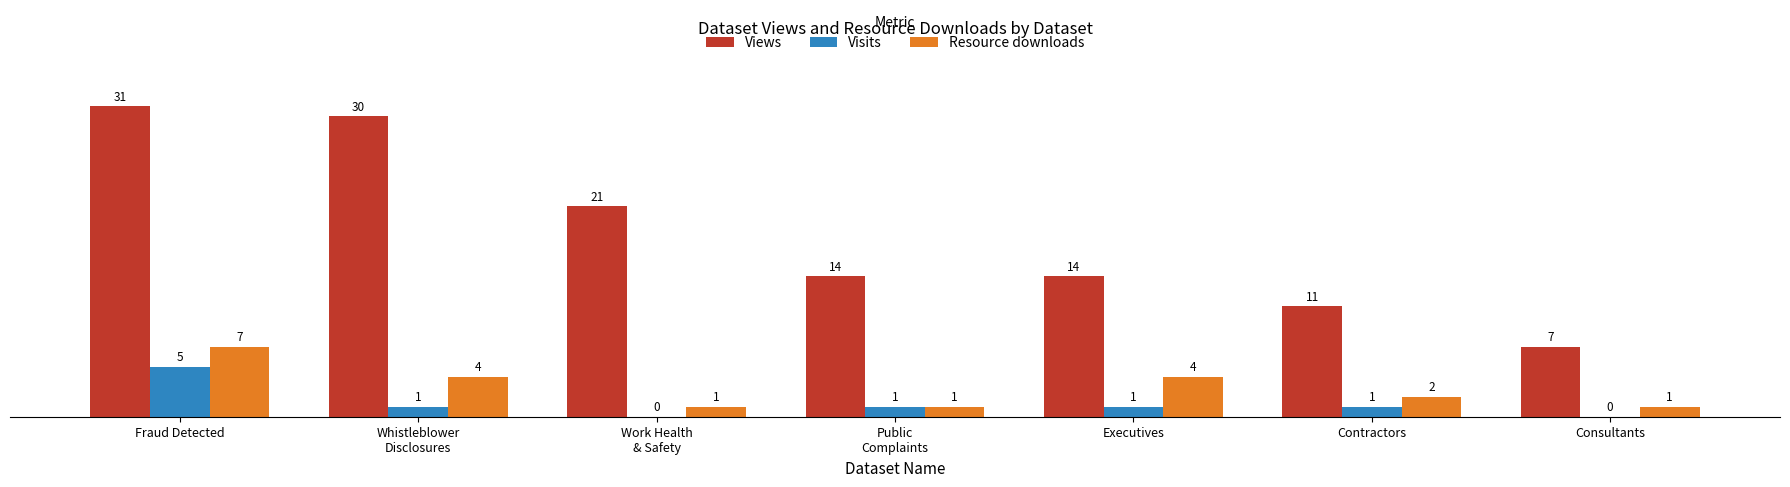

Which series changed the most between Fraud Detected and Consultants?

Views